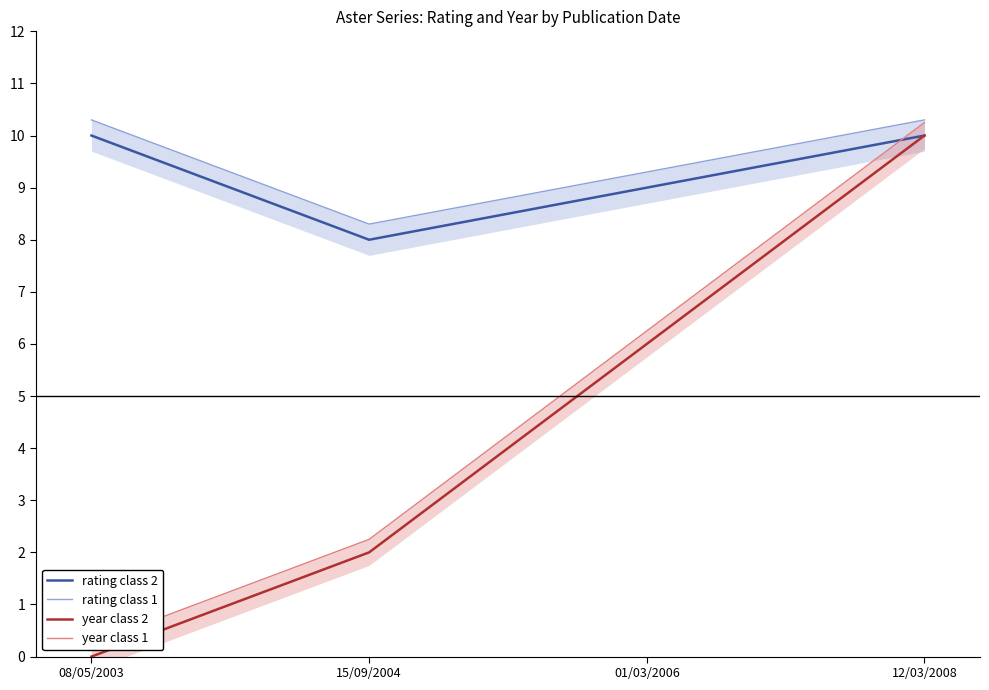

What is the total value across all series at 15/09/2004?

20.6